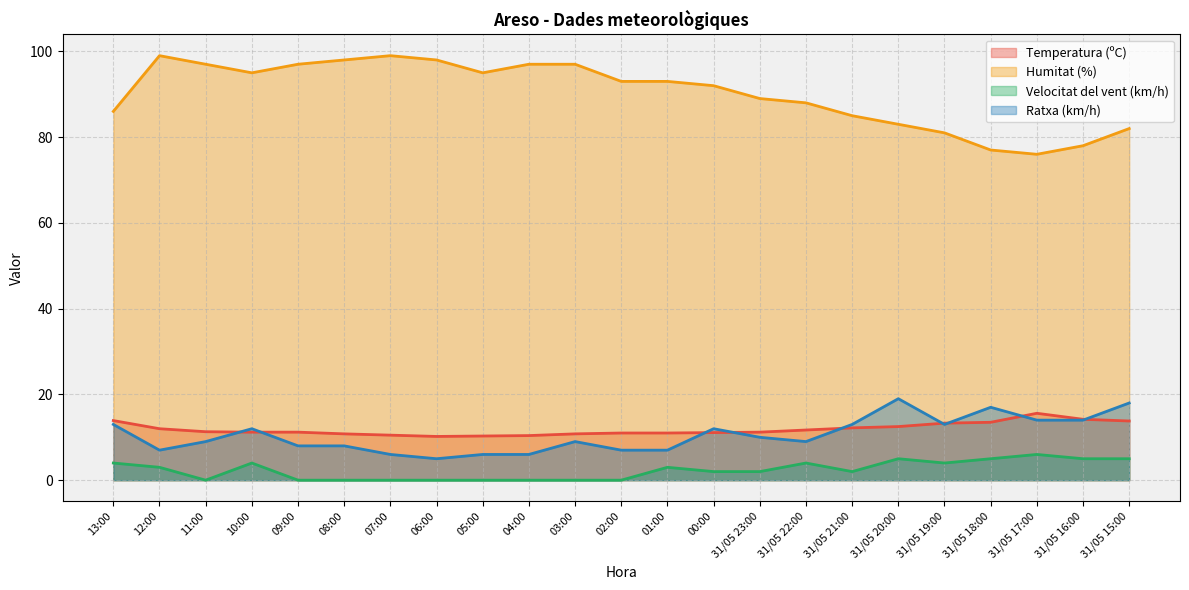

What is the spread (max minus min) of values at 03:00?

97.0